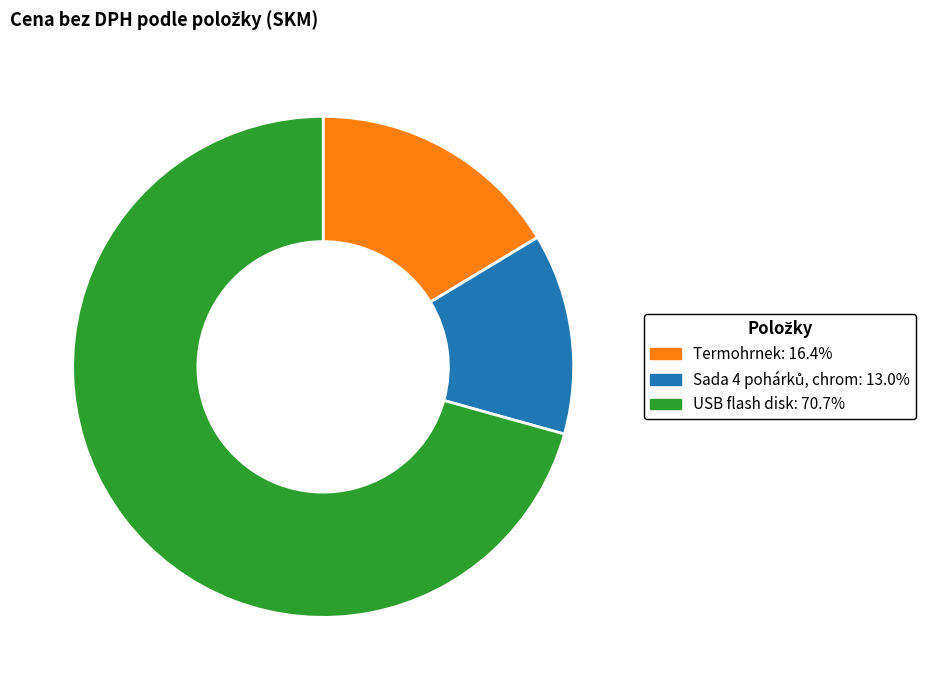

What is the largest slice in the pie chart?

USB flash disk